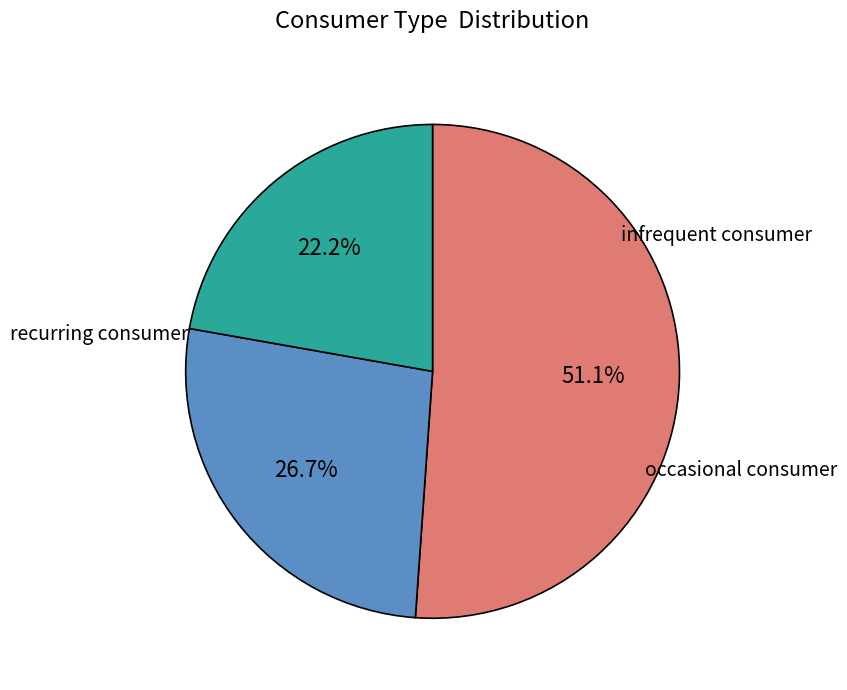

Is there a majority slice in this chart?

Yes